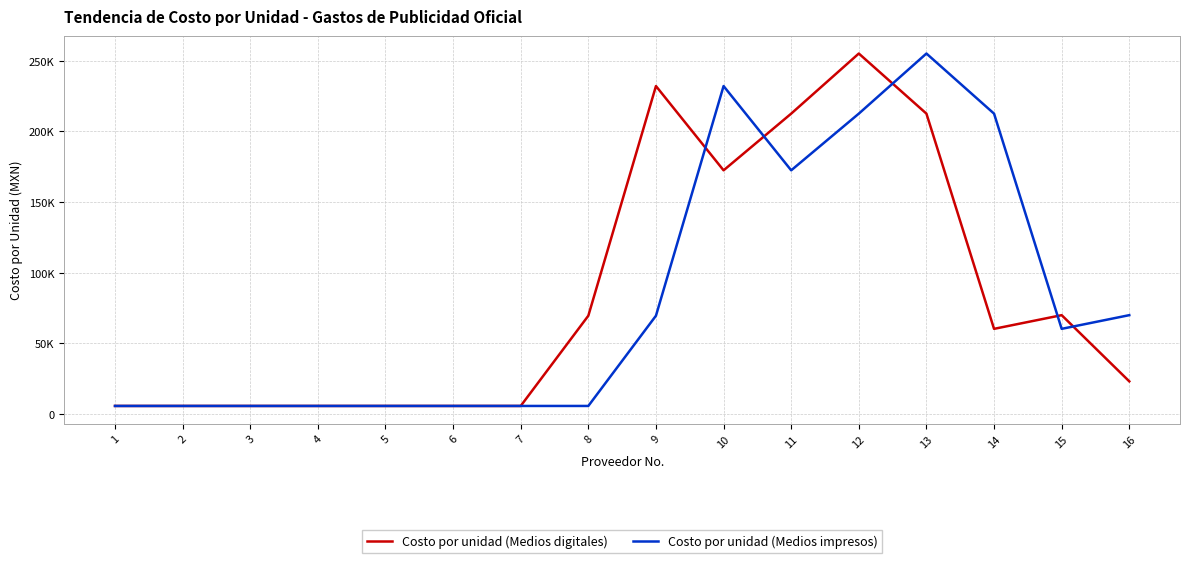

What is the value of the Costo por unidad (Medios impresos) point at the 11th from the left?

172413.8